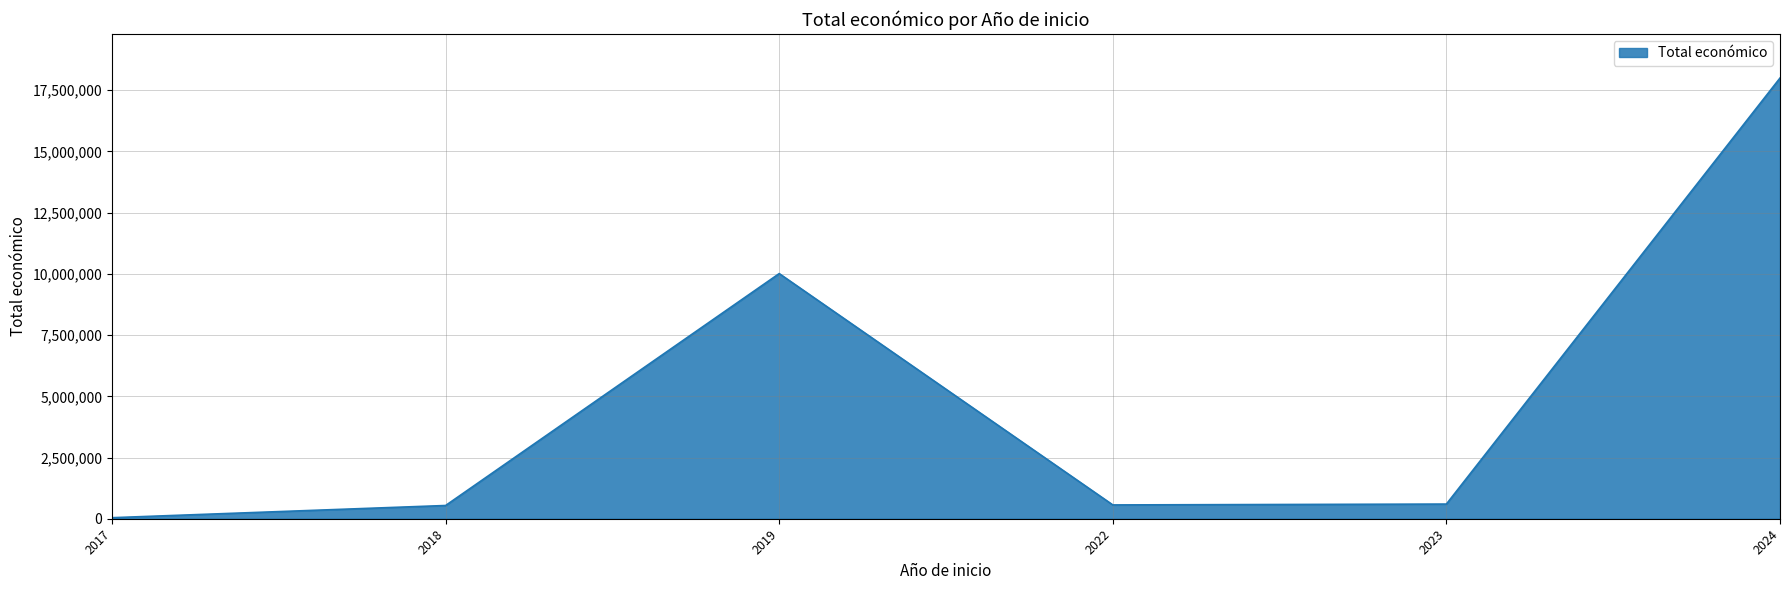

How many interior local peaks (higher than both neighbors) does the data have?

1